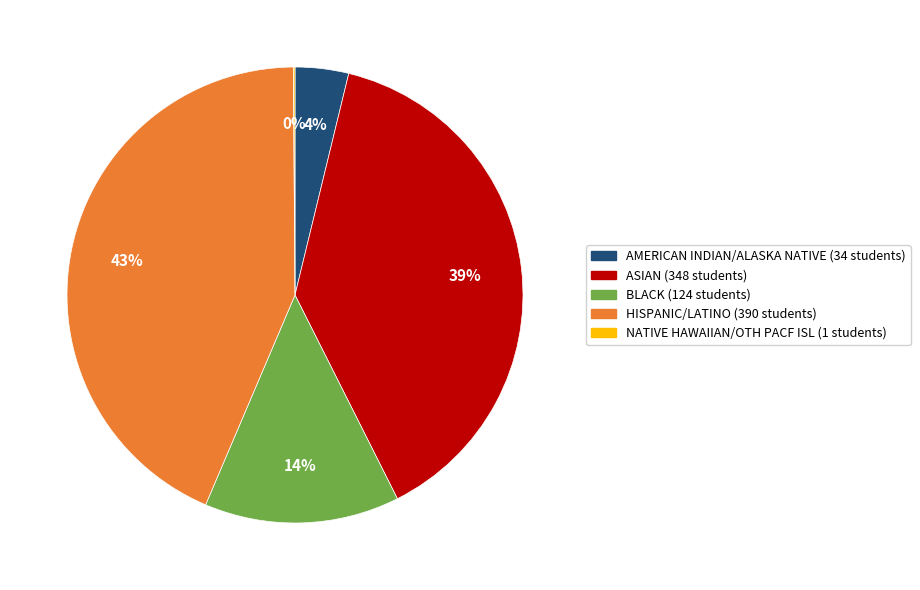

Which slice is the largest?

HISPANIC/LATINO